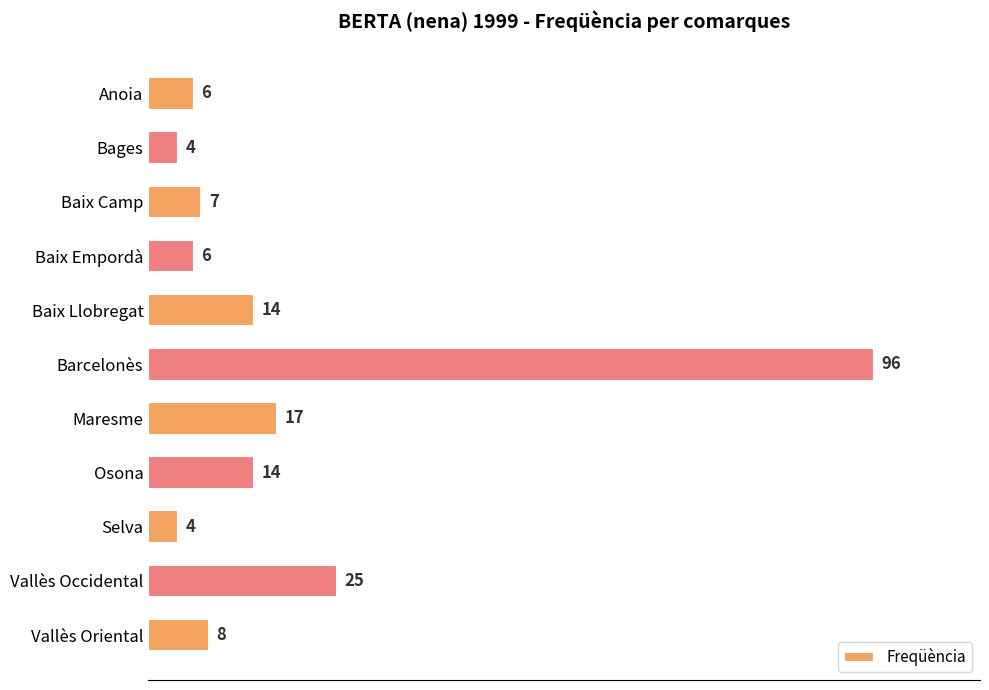

What is the change in value from Anoia to Barcelonès?

+90